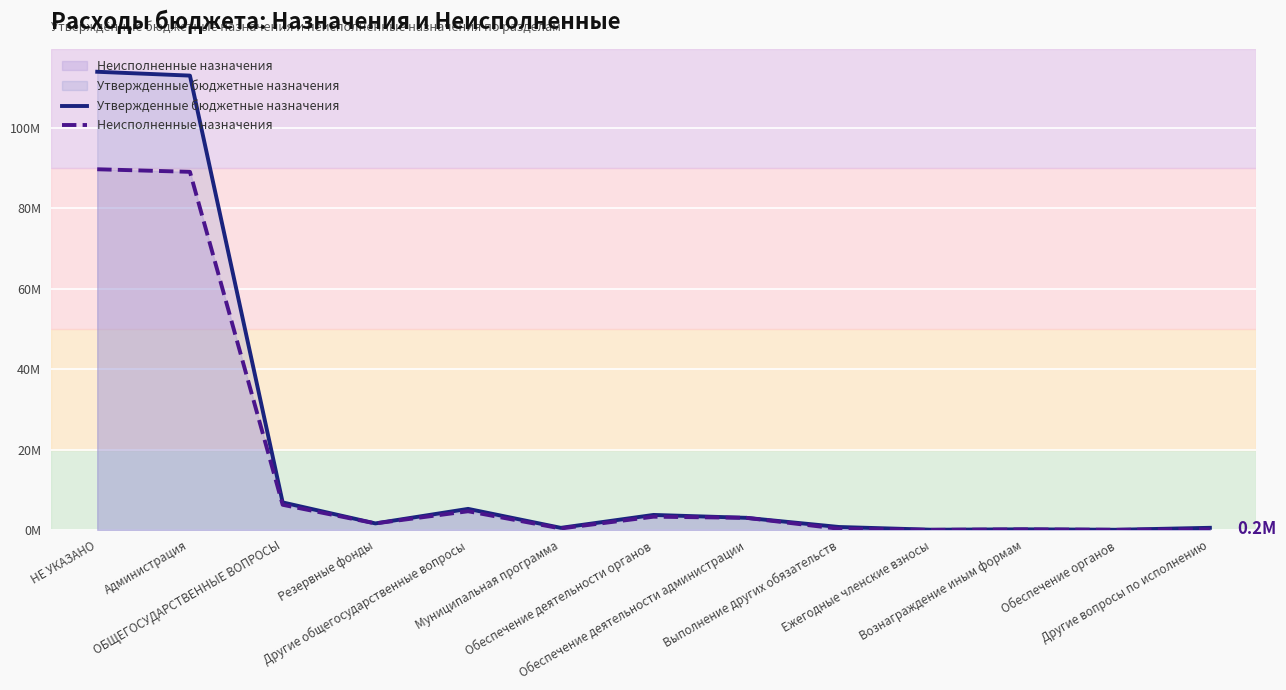

Is the value of Утвержденные бюджетные назначения at Муниципальная программа greater than the value of Неисполненные назначения at Обеспечение органов?

Yes